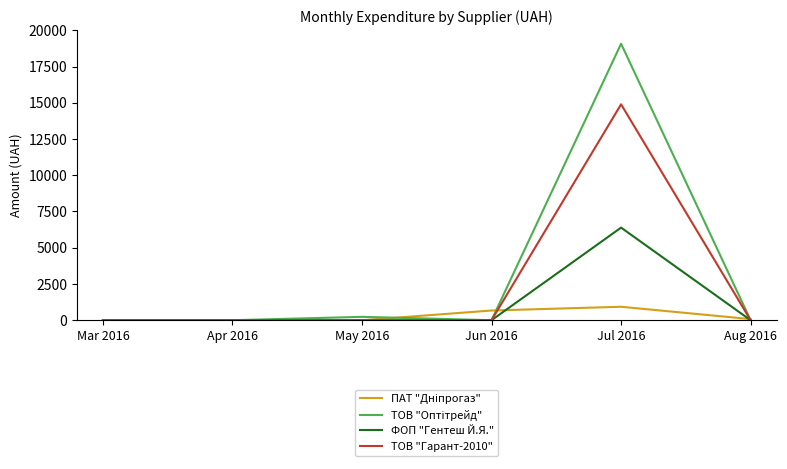

What is the average value of the ТОВ "Гарант-2010" series?

2482.0